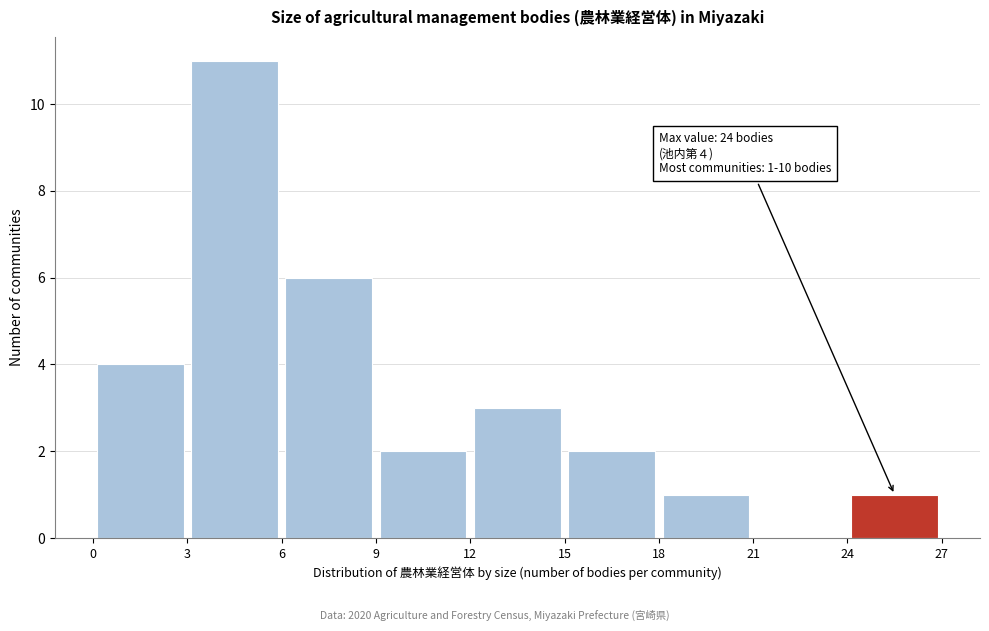

Over which range of the x-axis is the bar tallest?

3 to 6